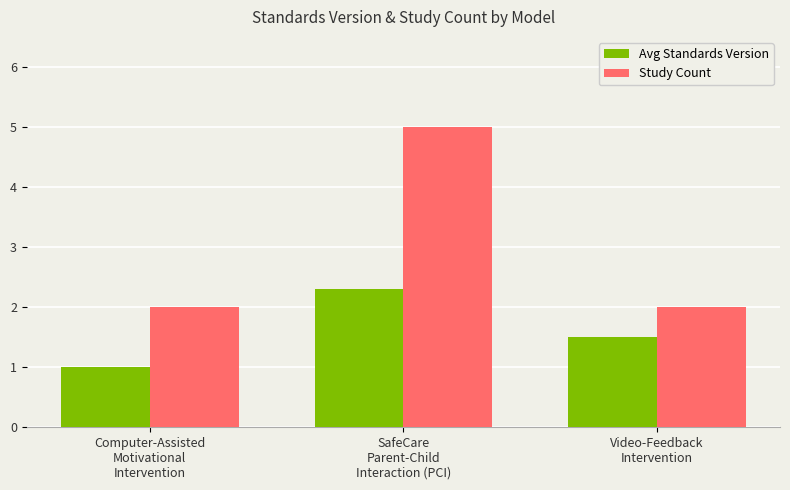

Count the number of data series in this chart.

2